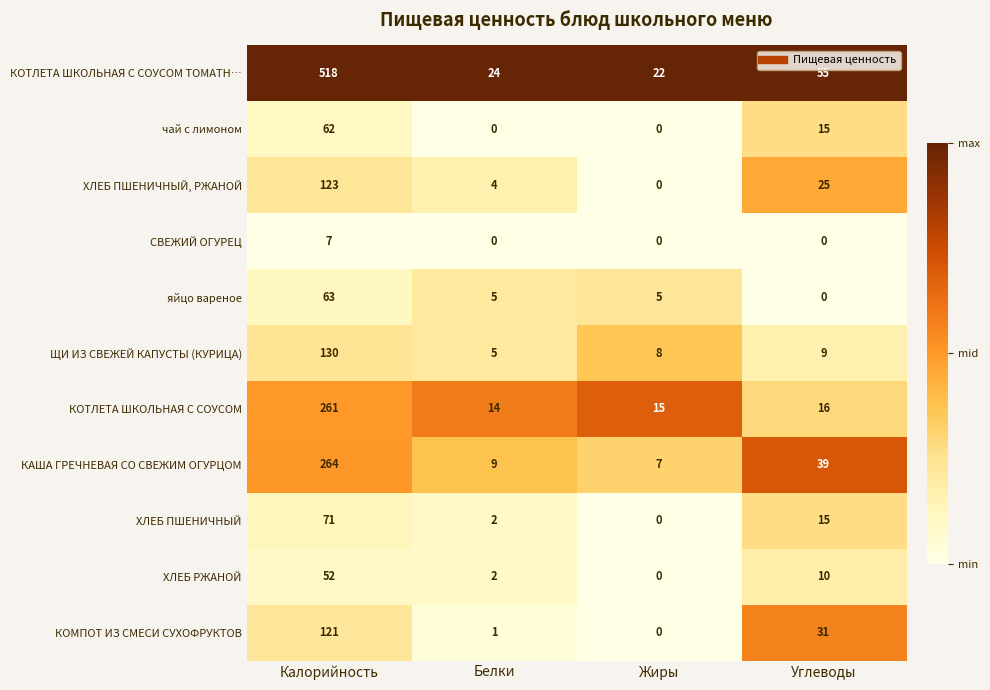

Which series has the widest spread of values?

КОТЛЕТА ШКОЛЬНАЯ С СОУСОМ ТОМАТН…